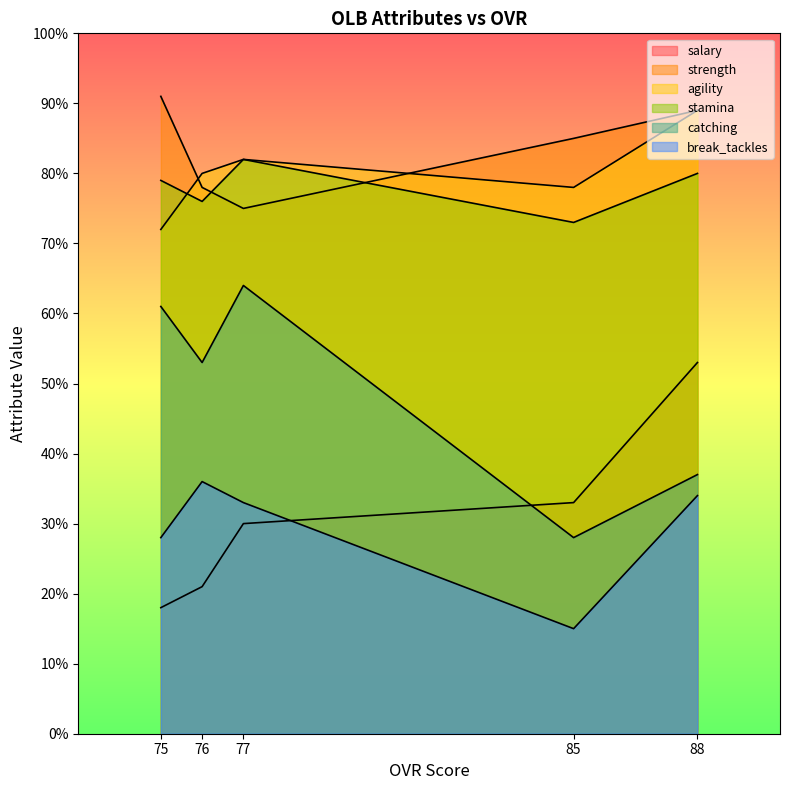

In break_tackles, how many points are higher than both neighbors (excluding endpoints)?

1